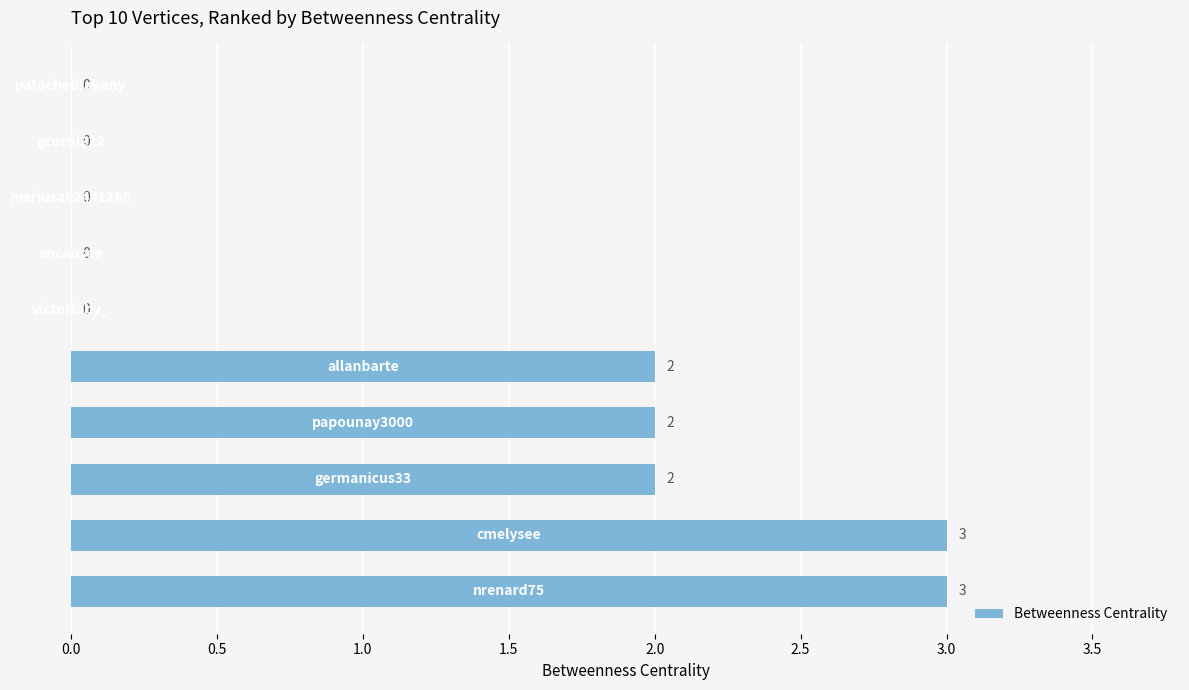

What is the maximum value shown in the chart?

3